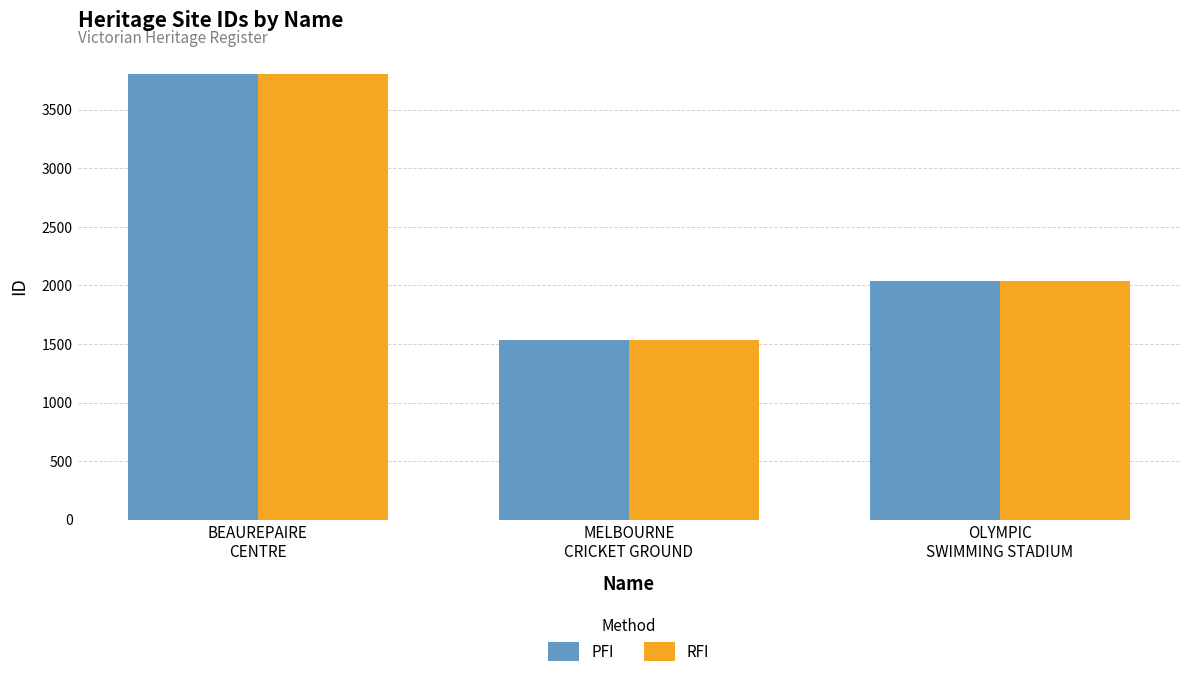

What is the sum of all RFI values?

7381